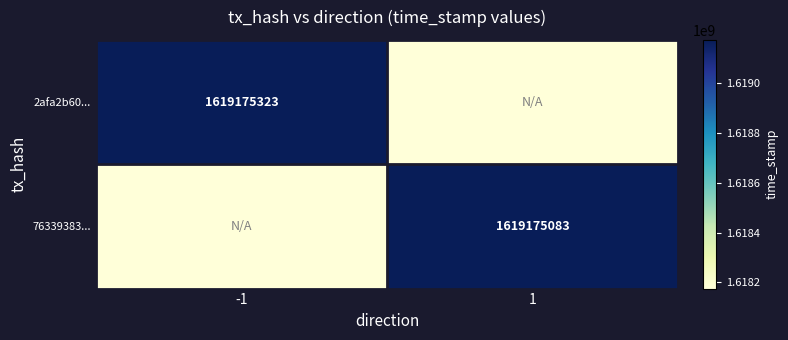

Is the value of 2afa2b60... at -1 greater than the value of 76339383... at 1?

Yes